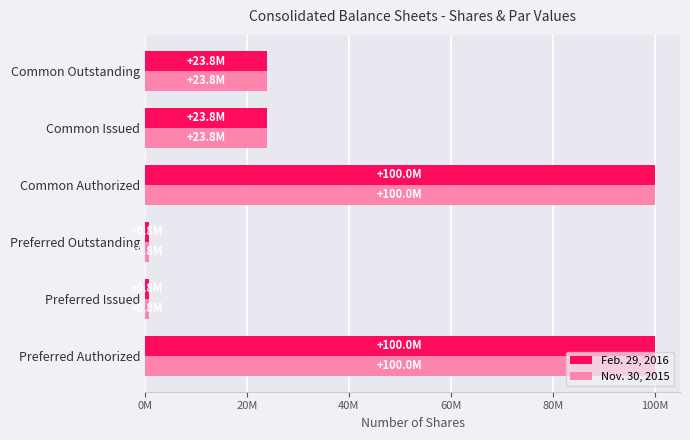

What are all the series names shown in the legend?

Feb. 29, 2016, Nov. 30, 2015